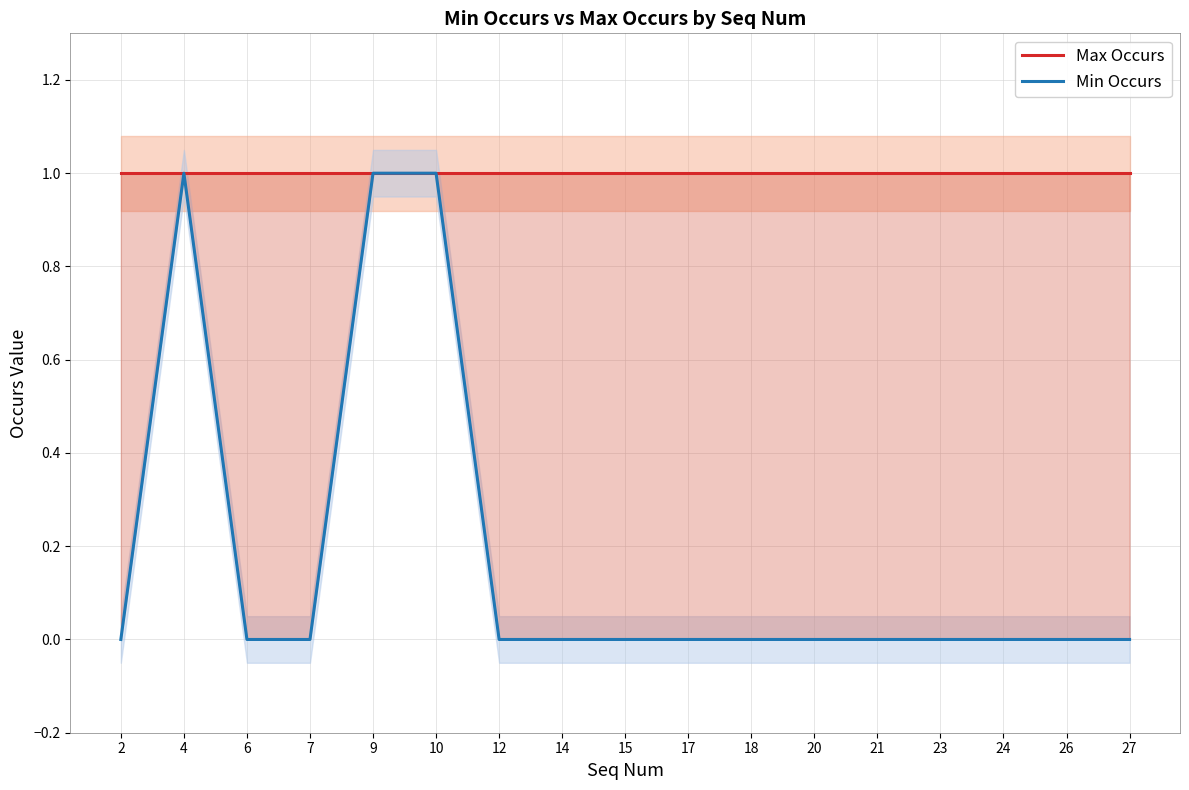

What are all the series names shown in the legend?

Max Occurs, Min Occurs